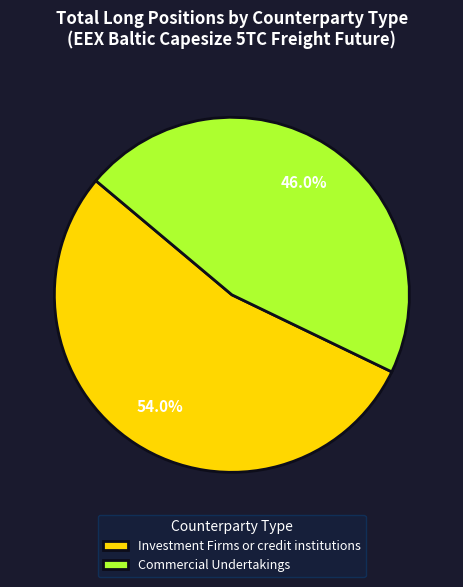

What is the smallest slice in the pie chart?

Commercial Undertakings